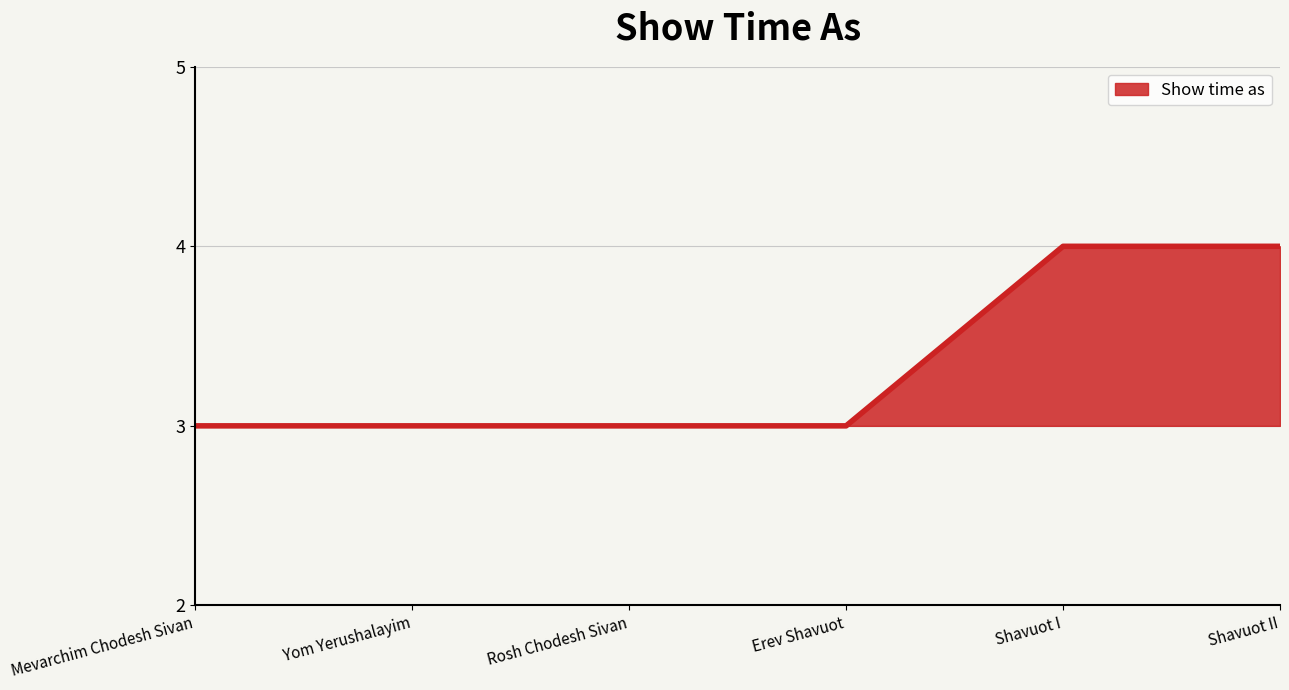

The value at Mevarchim Chodesh Sivan is 3. True or false?

True